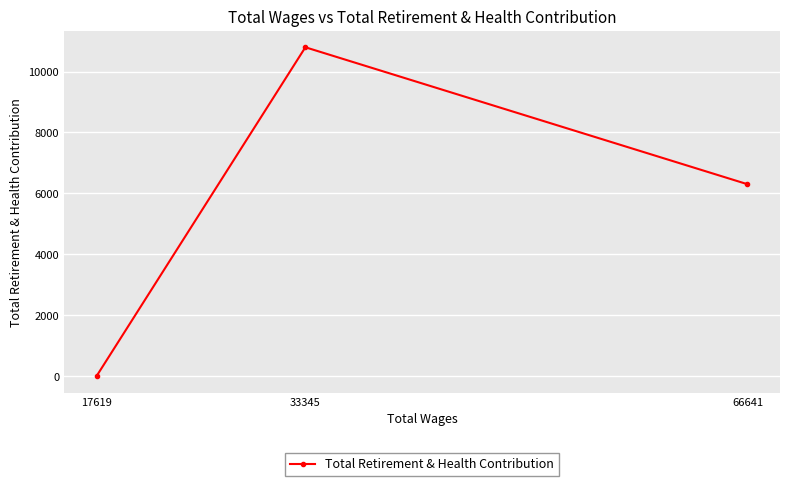

List the labels in order of value, smallest first.

17619, 66641, 33345